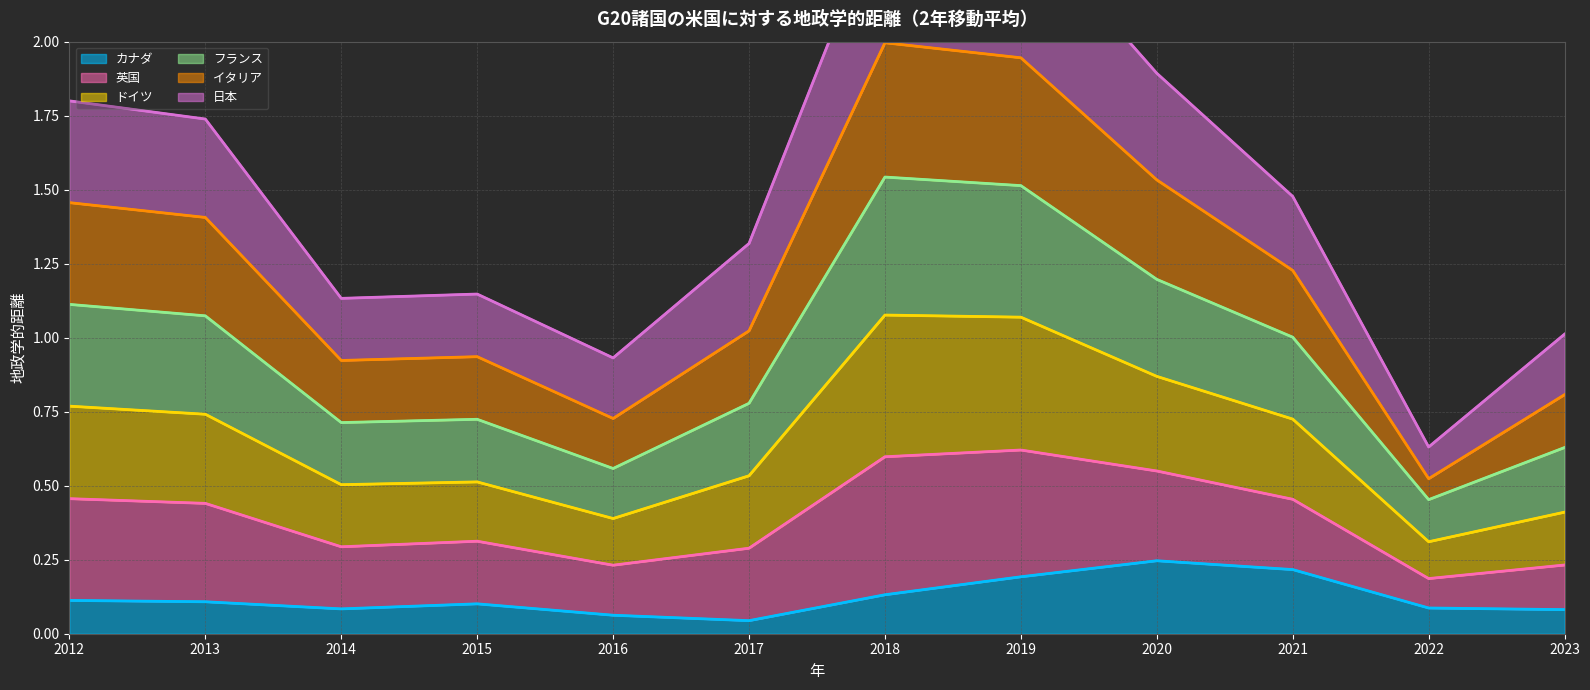

Does the chart display data point markers on the line(s)?

No